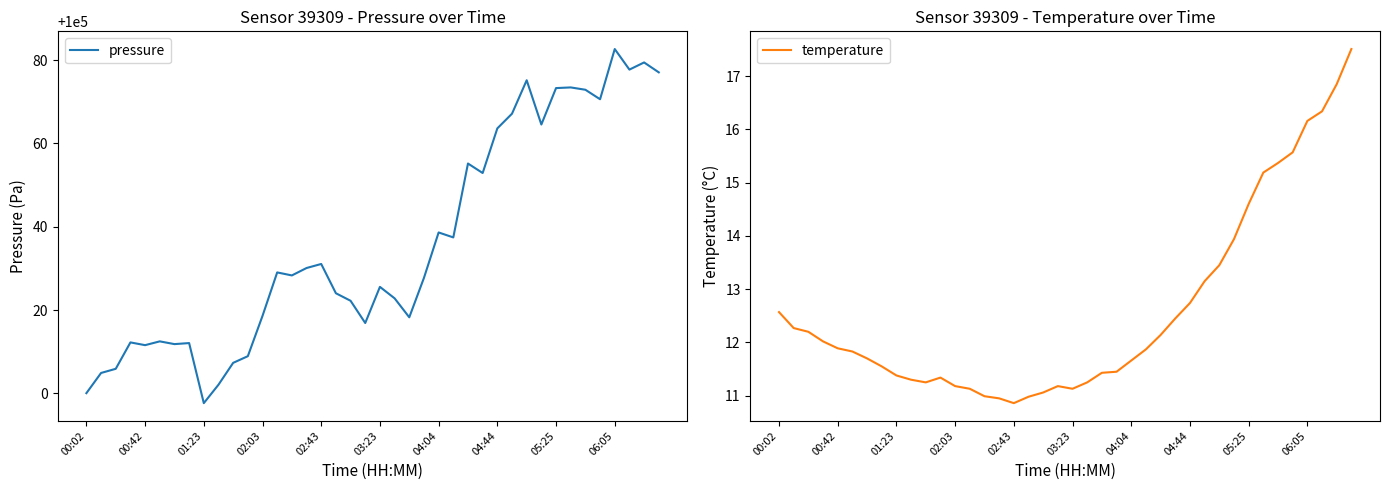

What are all the series names shown in the legend?

pressure, temperature